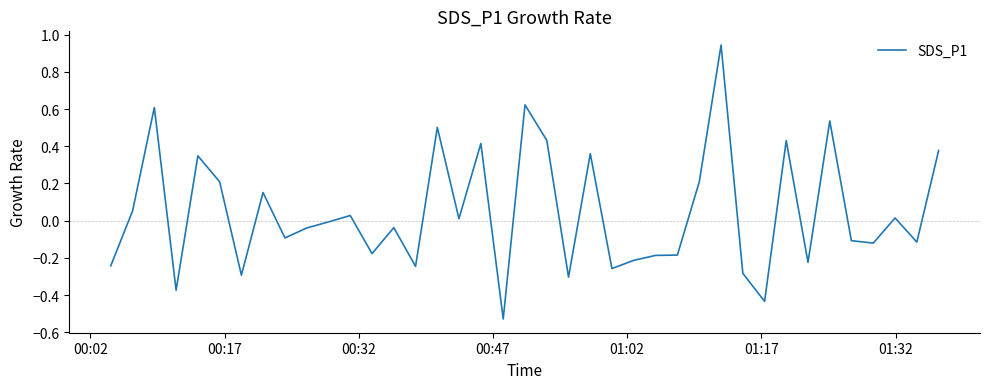

What is the difference between the maximum and minimum values?

1.5